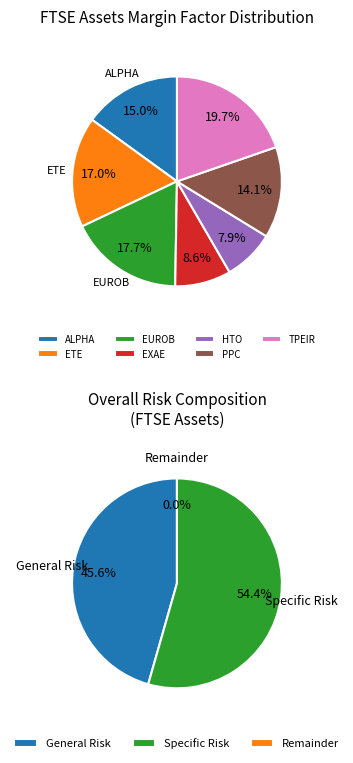

How many slices are in this pie chart?

7